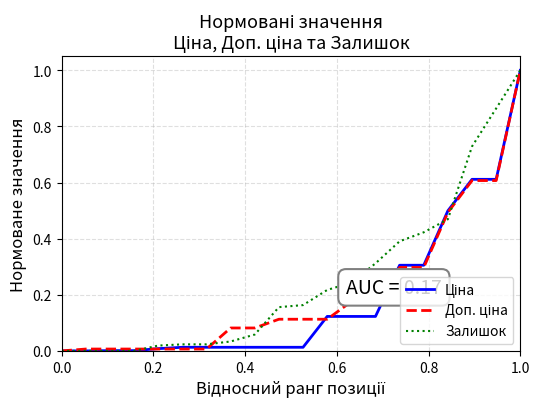

What is the maximum value for Залишок?

1.0